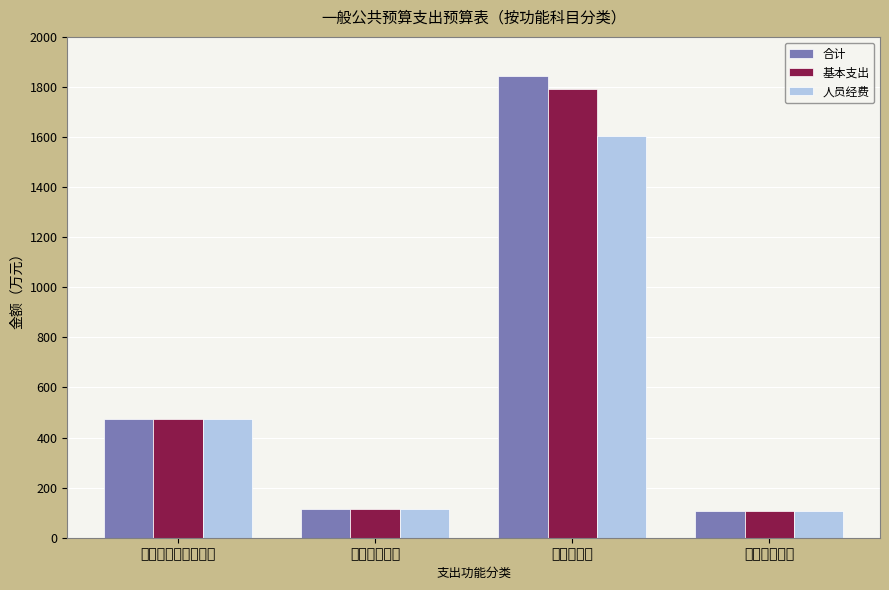

List the series in order of their overall mean, highest first.

合计, 基本支出, 人员经费